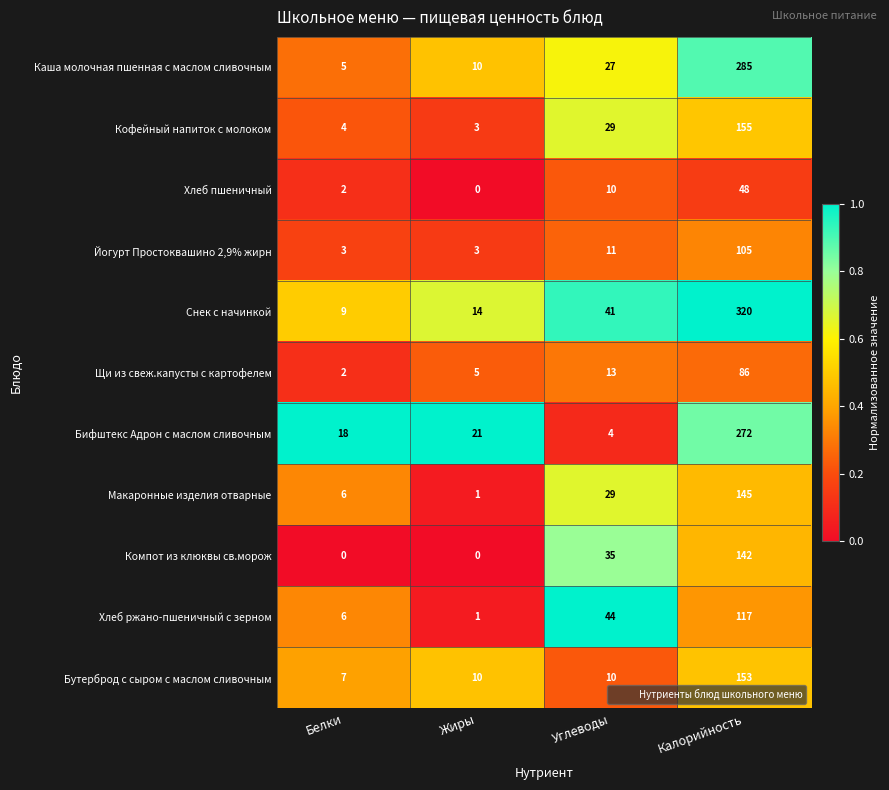

How many distinct data groups are displayed?

11